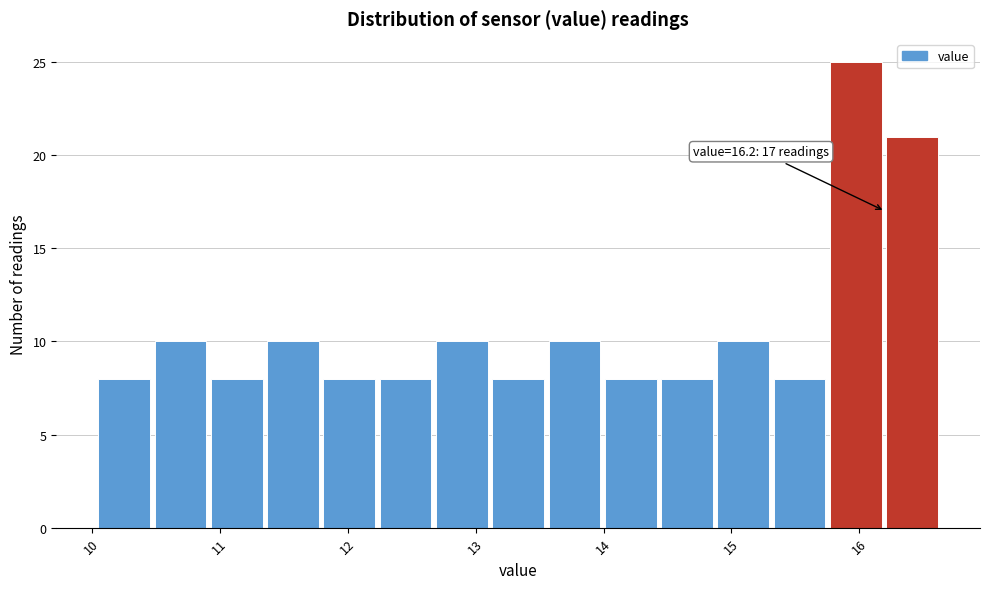

Which range on the x-axis has the tallest bar?

15.77 to 16.21